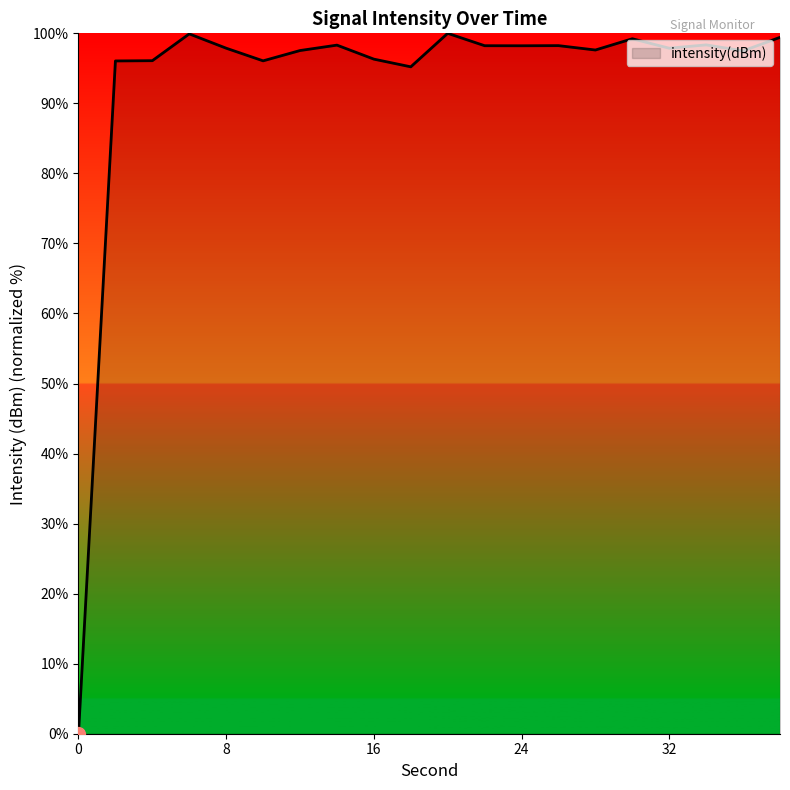

How many categories are shown in the chart?

20